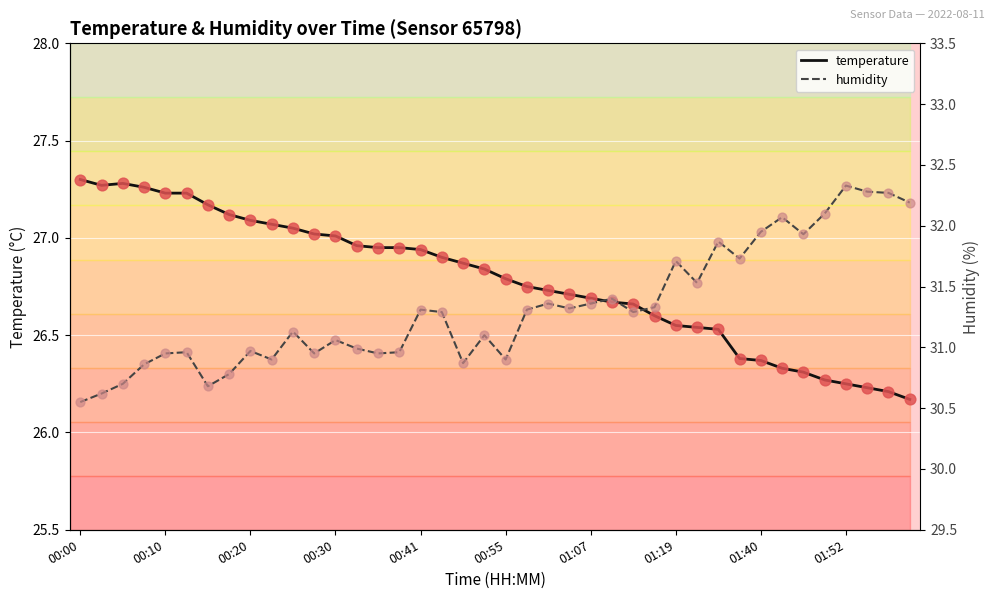

The value of temperature at 01:40 is 42.1. True or false?

False